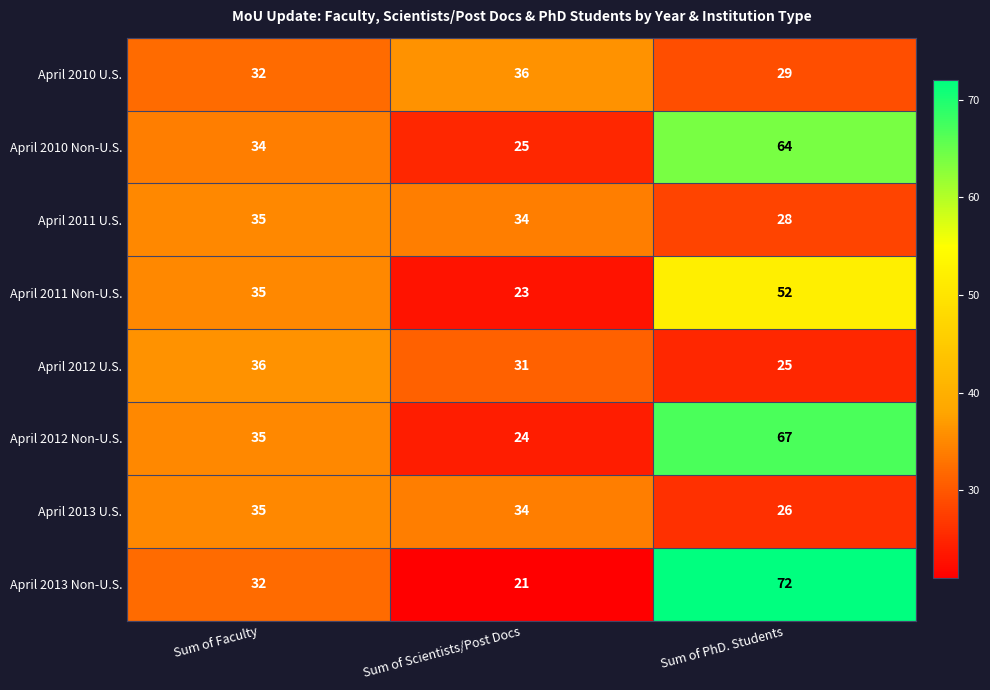

Reading left to right, list all the values displayed in this chart.

April 2010 U.S.: Sum of Faculty=32	Sum of Scientists/Post Docs=36	Sum of PhD. Students=29
April 2010 Non-U.S.: Sum of Faculty=34	Sum of Scientists/Post Docs=25	Sum of PhD. Students=64
April 2011 U.S.: Sum of Faculty=35	Sum of Scientists/Post Docs=34	Sum of PhD. Students=28
April 2011 Non-U.S.: Sum of Faculty=35	Sum of Scientists/Post Docs=23	Sum of PhD. Students=52
April 2012 U.S.: Sum of Faculty=36	Sum of Scientists/Post Docs=31	Sum of PhD. Students=25
April 2012 Non-U.S.: Sum of Faculty=35	Sum of Scientists/Post Docs=24	Sum of PhD. Students=67
April 2013 U.S.: Sum of Faculty=35	Sum of Scientists/Post Docs=34	Sum of PhD. Students=26
April 2013 Non-U.S.: Sum of Faculty=32	Sum of Scientists/Post Docs=21	Sum of PhD. Students=72